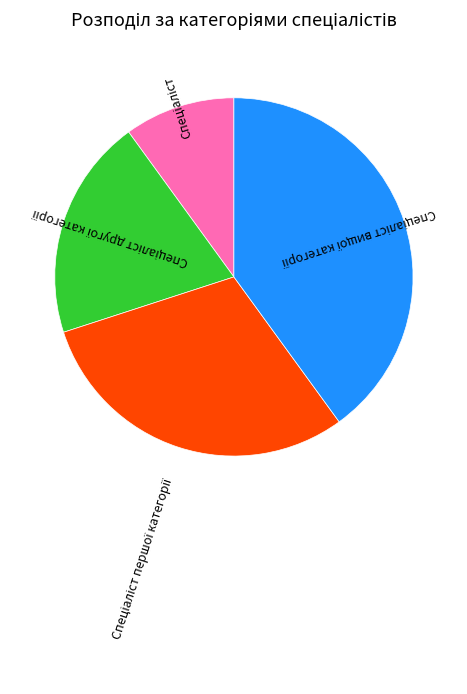

Is there a majority slice in this chart?

No